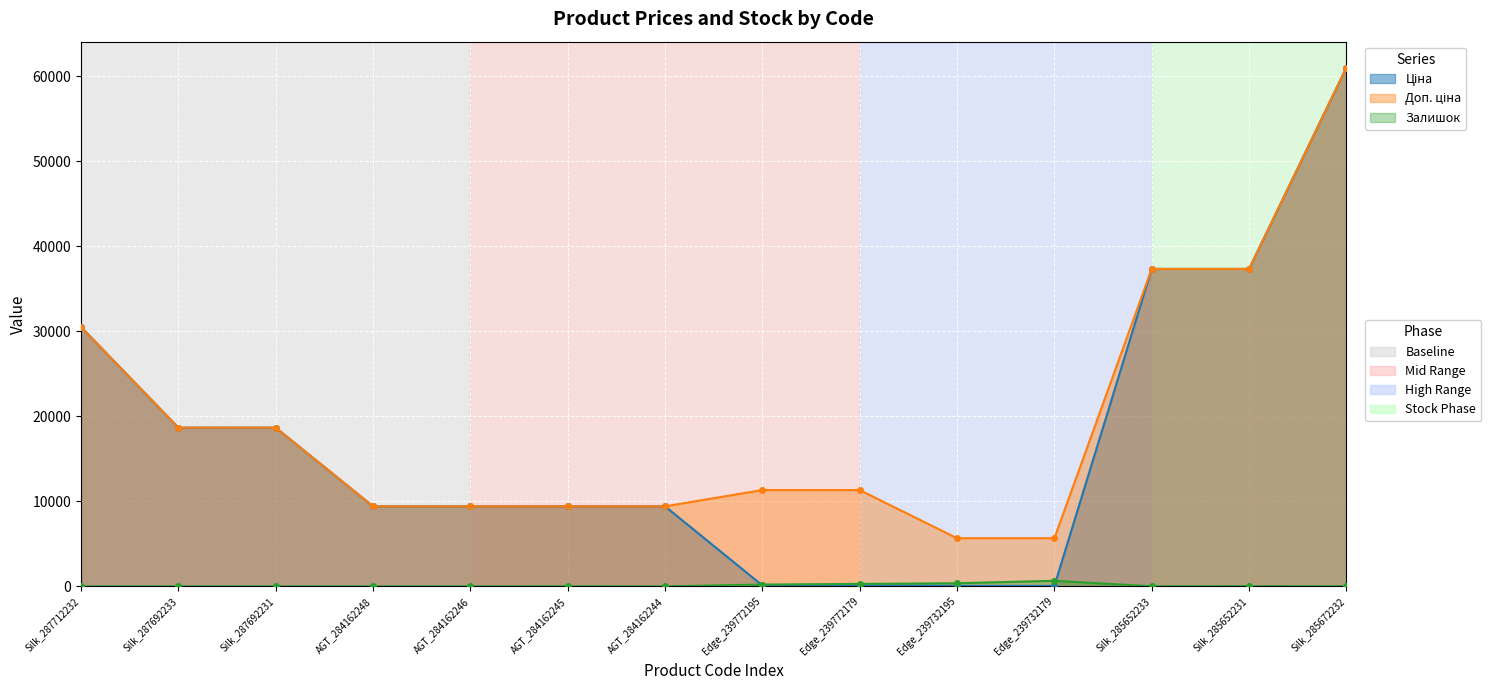

What position from the left is AGT_284162244?

7